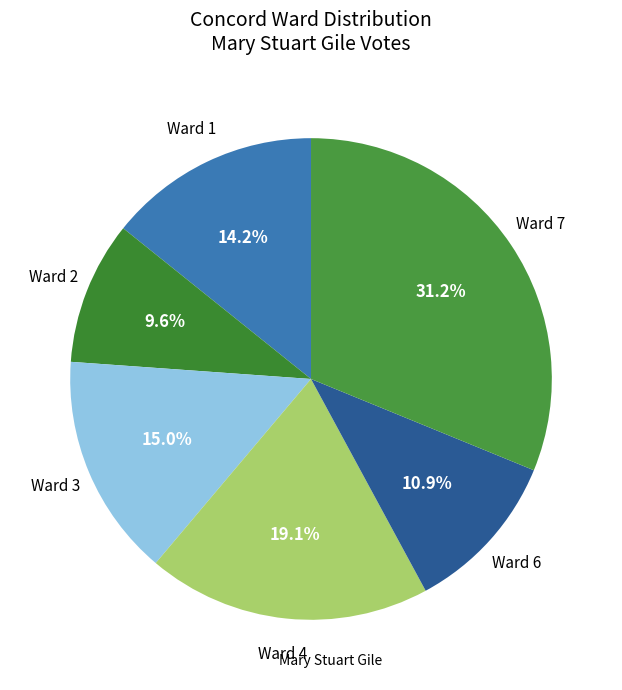

What is the largest slice in the pie chart?

Ward 7